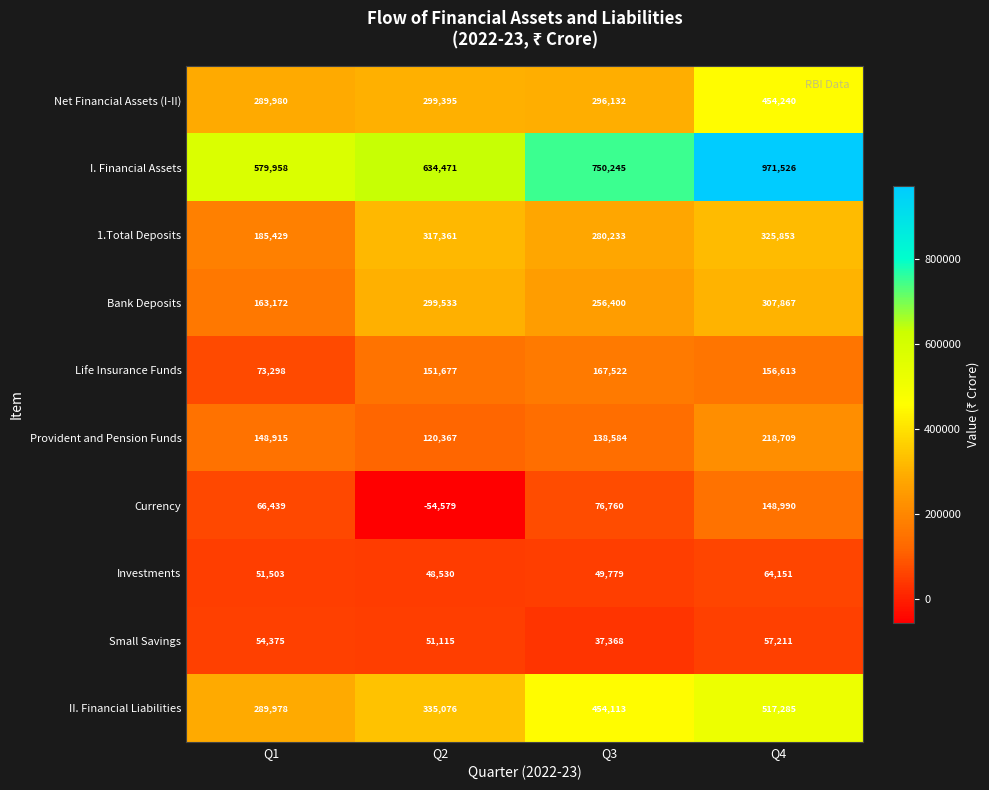

Rank the series by their maximum value, from highest to lowest.

I. Financial Assets, II. Financial Liabilities, Net Financial Assets (I-II), 1.Total Deposits, Bank Deposits, Provident and Pension Funds, Life Insurance Funds, Currency, Investments, Small Savings